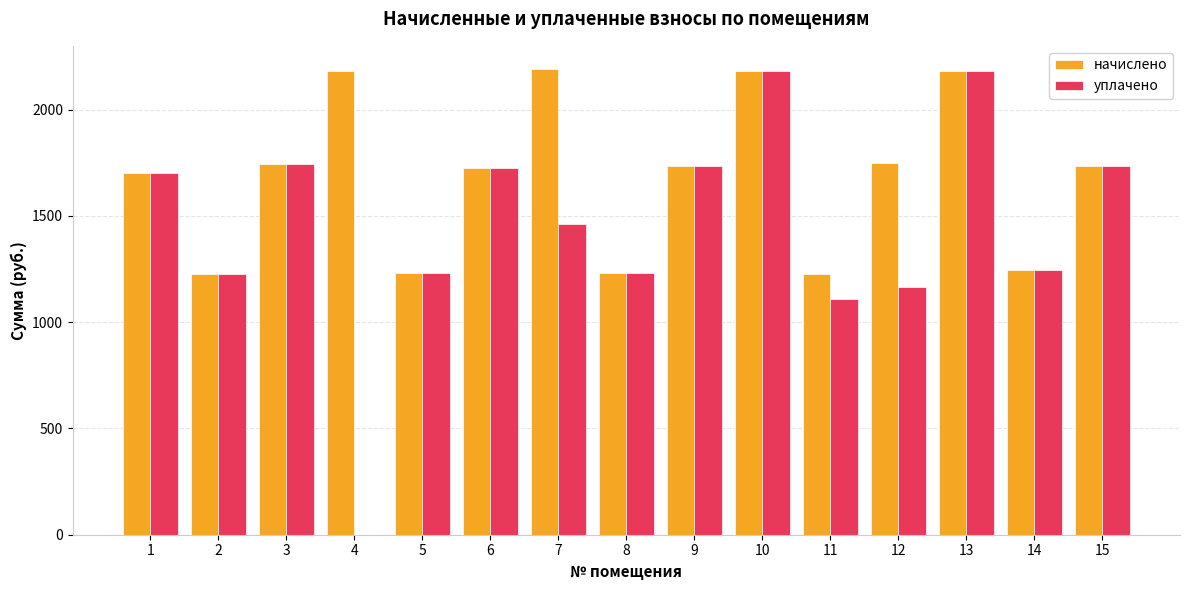

How many groups of bars are there?

15